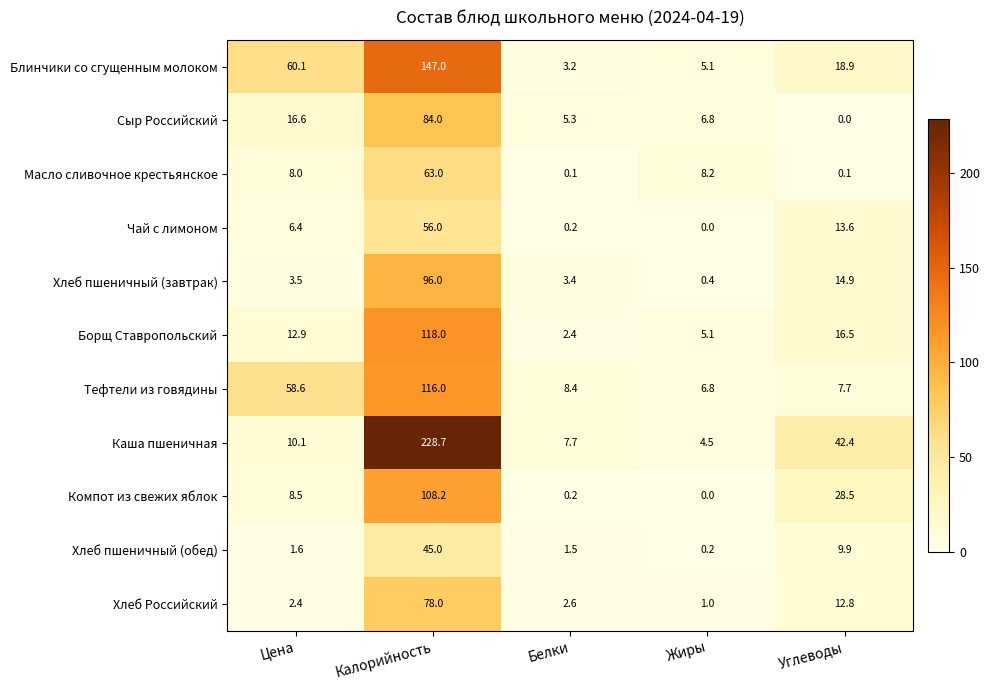

At which category is the sum across all series the highest?

Калорийность